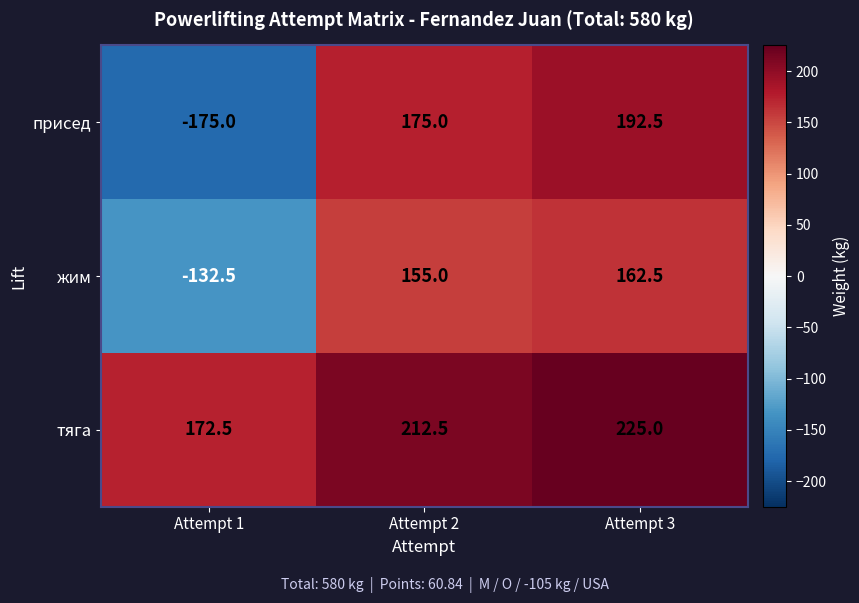

Reading right to left, list all the values displayed in this chart.

присед: 192.5	175.0	-175.0
жим: 162.5	155.0	-132.5
тяга: 225.0	212.5	172.5